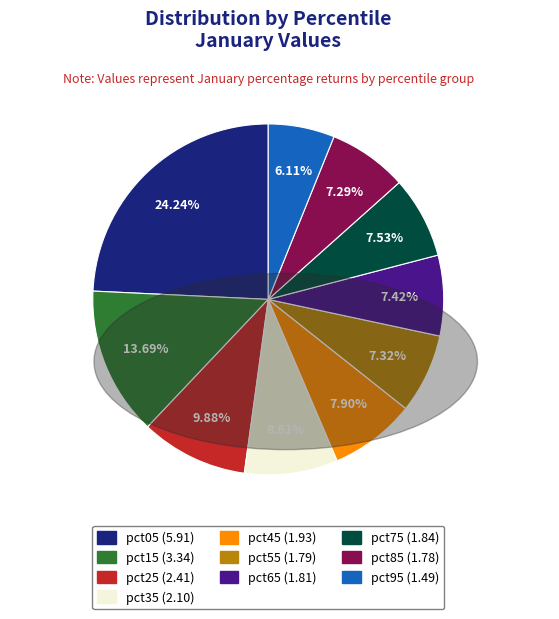

To the nearest percent, what portion does pct85 represent?

7%